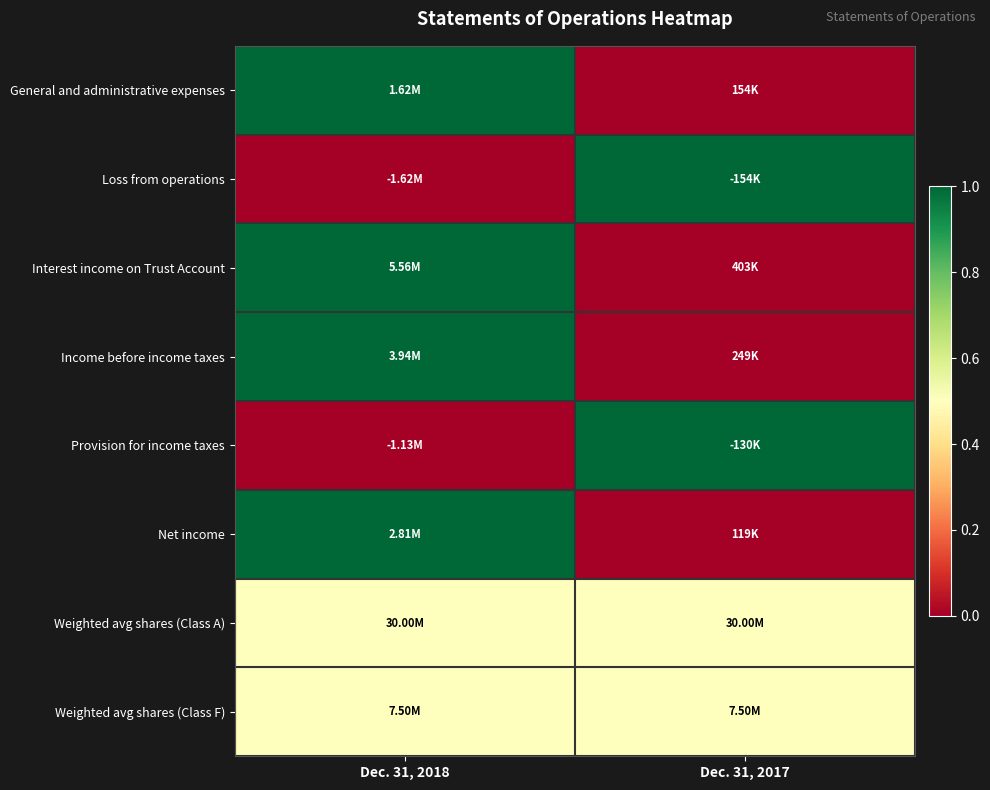

At which category is the sum across all series the highest?

Dec. 31, 2018